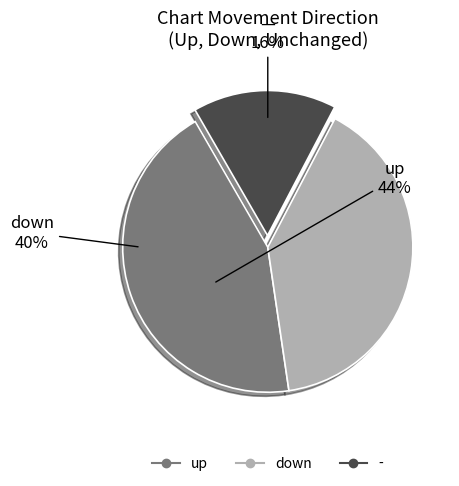

Is the sum of - and up greater than half?

Yes